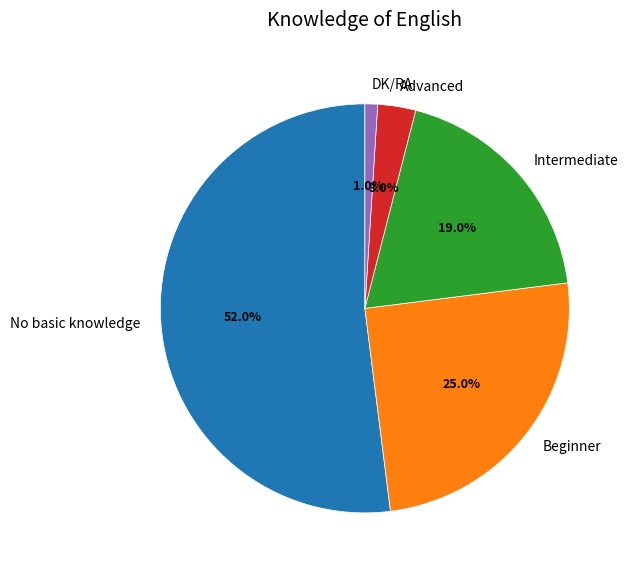

How many slices are in this pie chart?

5